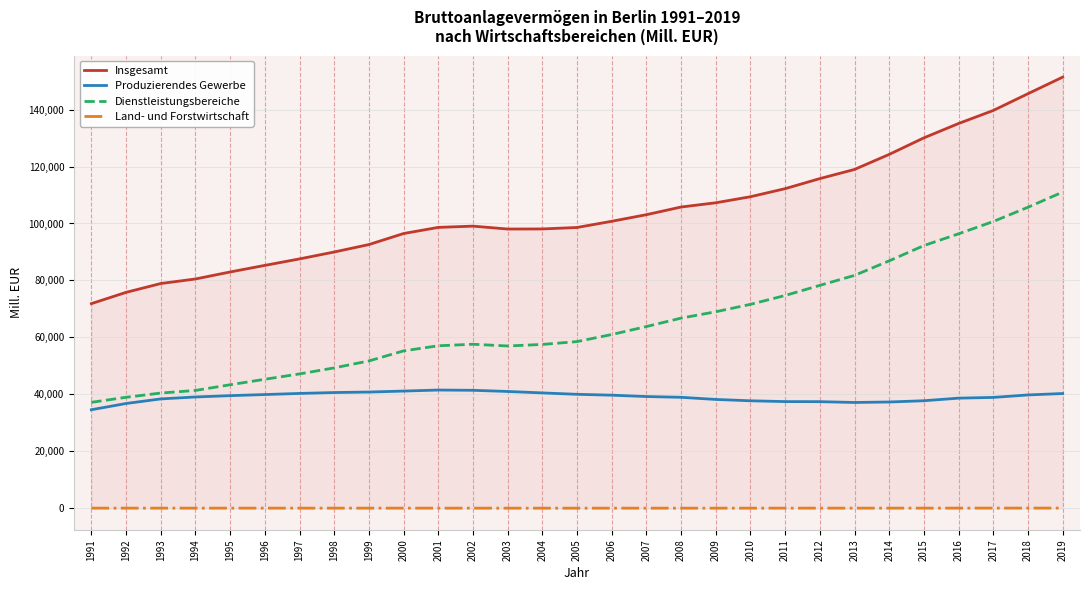

What is the sum of all Produzierendes Gewerbe values?

1134566.4